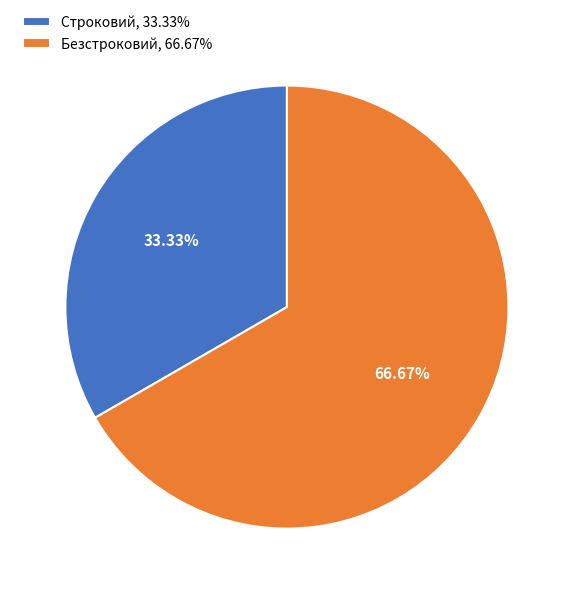

To the nearest percent, what percentage of the pie is Безстроковий?

67%